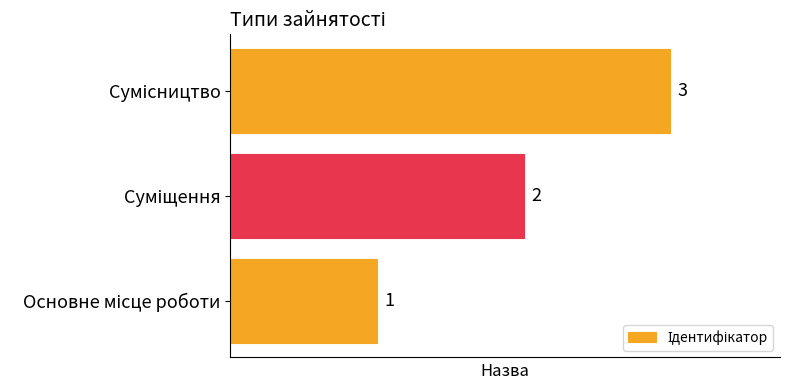

What is the maximum value shown in the chart?

3